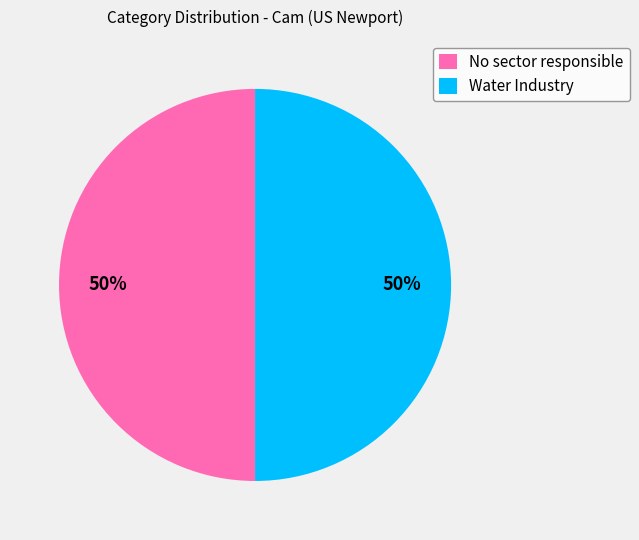

Count the number of slices in the pie.

2